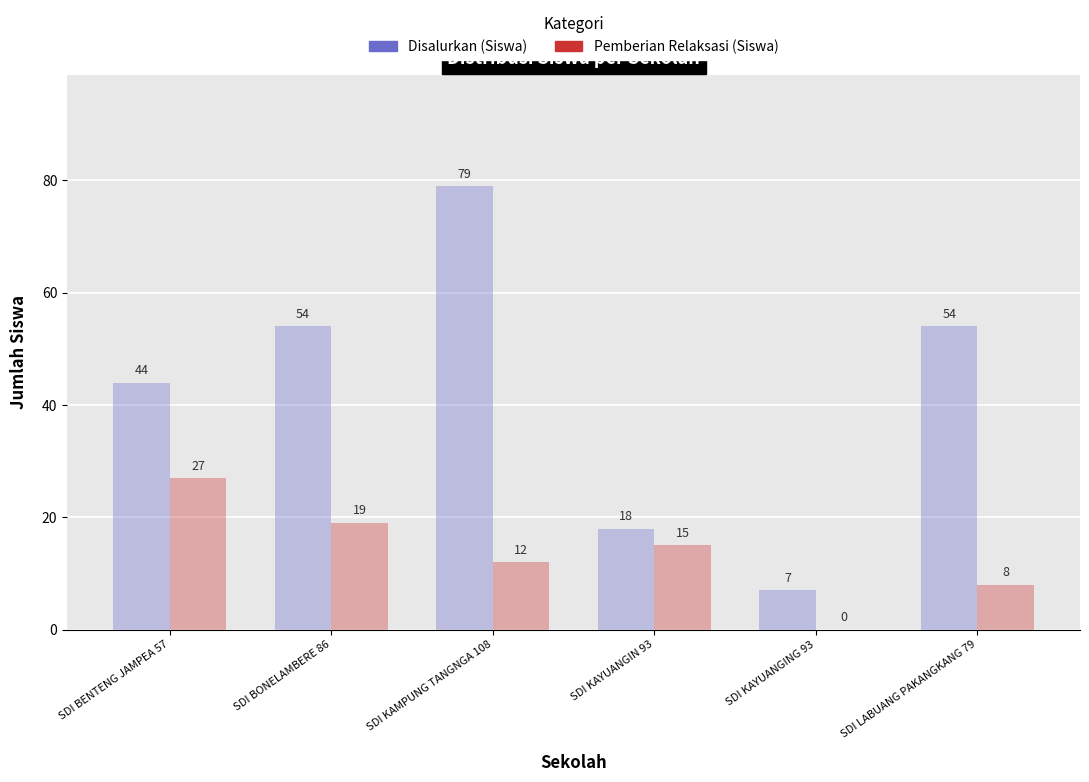

Are the bars grouped side by side (vs. stacked)?

Yes